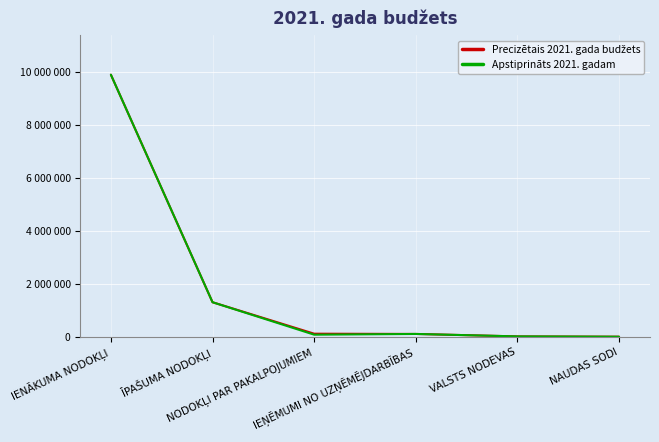

True or false: Precizētais 2021. gada budžets and Apstiprināts 2021. gadam intersect in this chart.

False